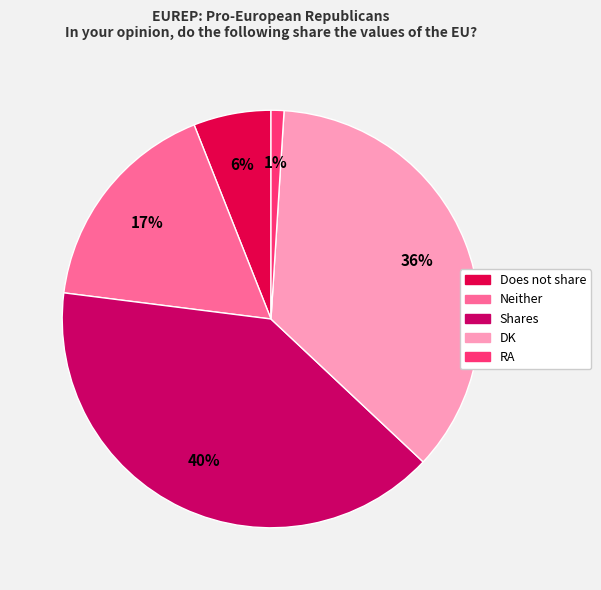

Count the number of slices in the pie.

5